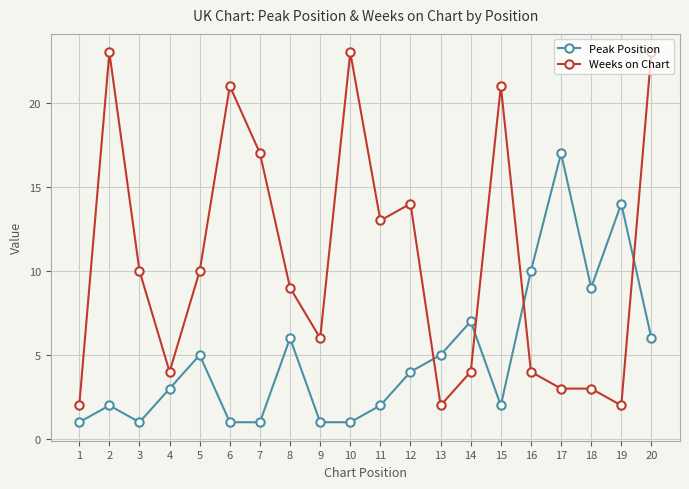

True or false: Peak Position has more than 1 points higher than both neighbors.

True